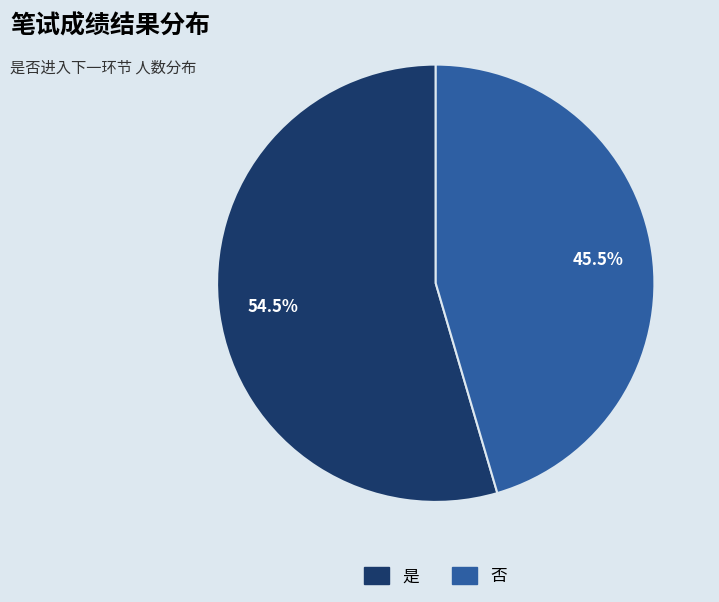

Is it true that 否 is 51% of the pie?

False